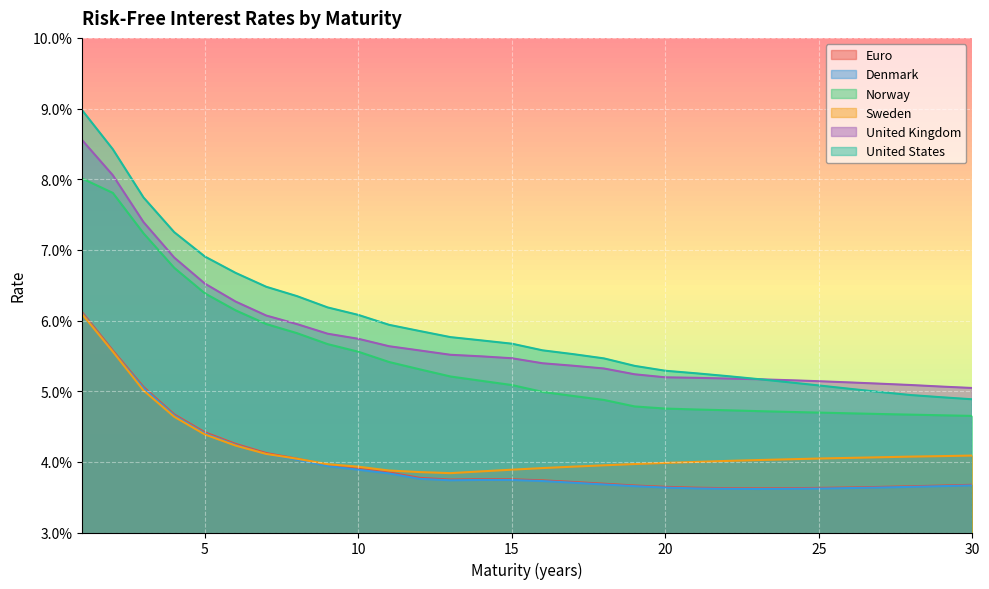

True or false: United Kingdom and Euro intersect in this chart.

False